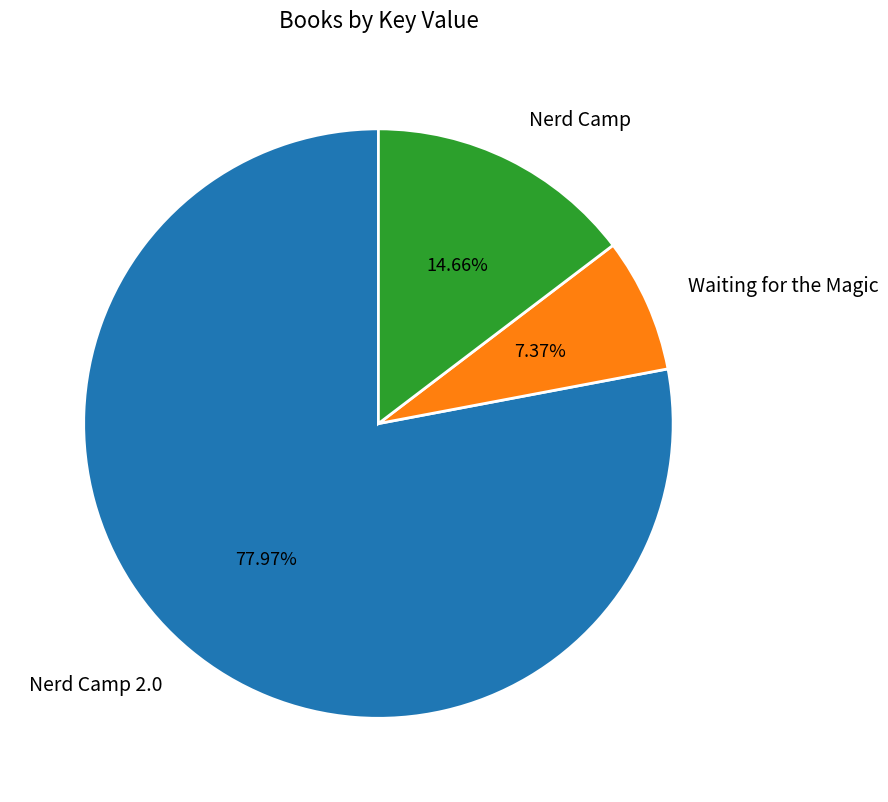

Is the sum of Nerd Camp 2.0 and Nerd Camp greater than half?

Yes